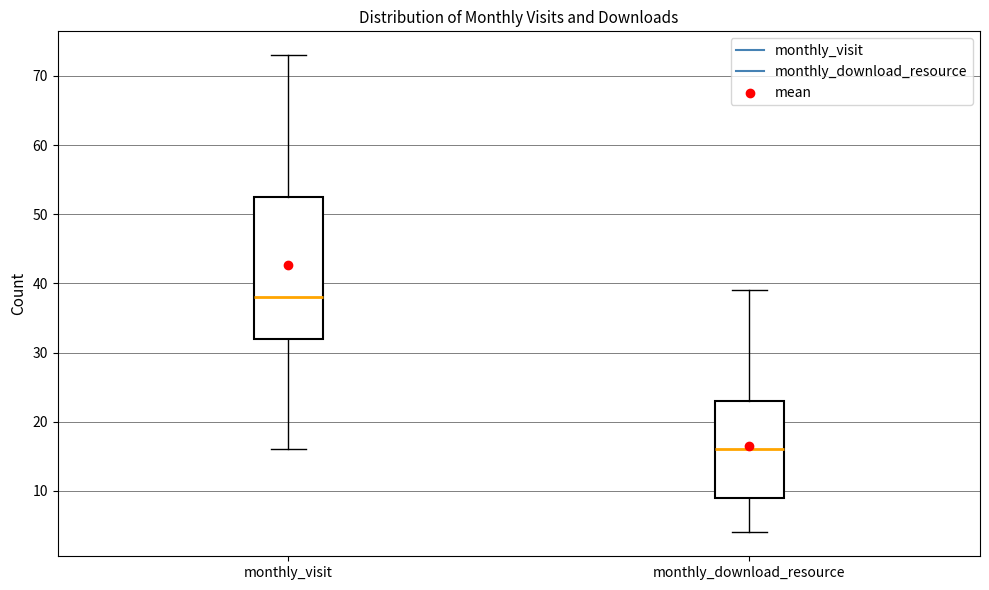

Which box has the lowest median line?

monthly_download_resource